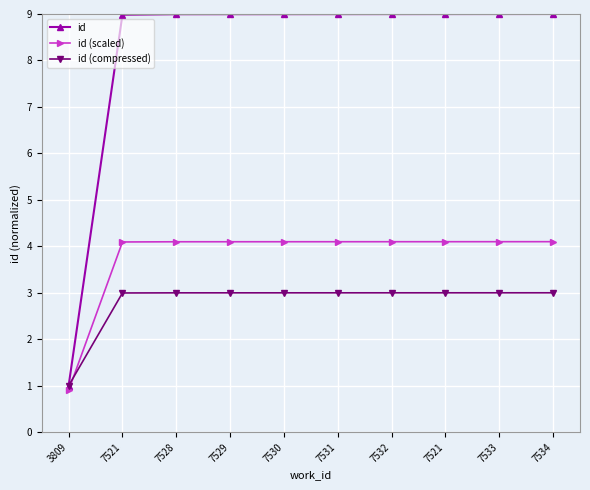

Which series has the widest spread of values?

id